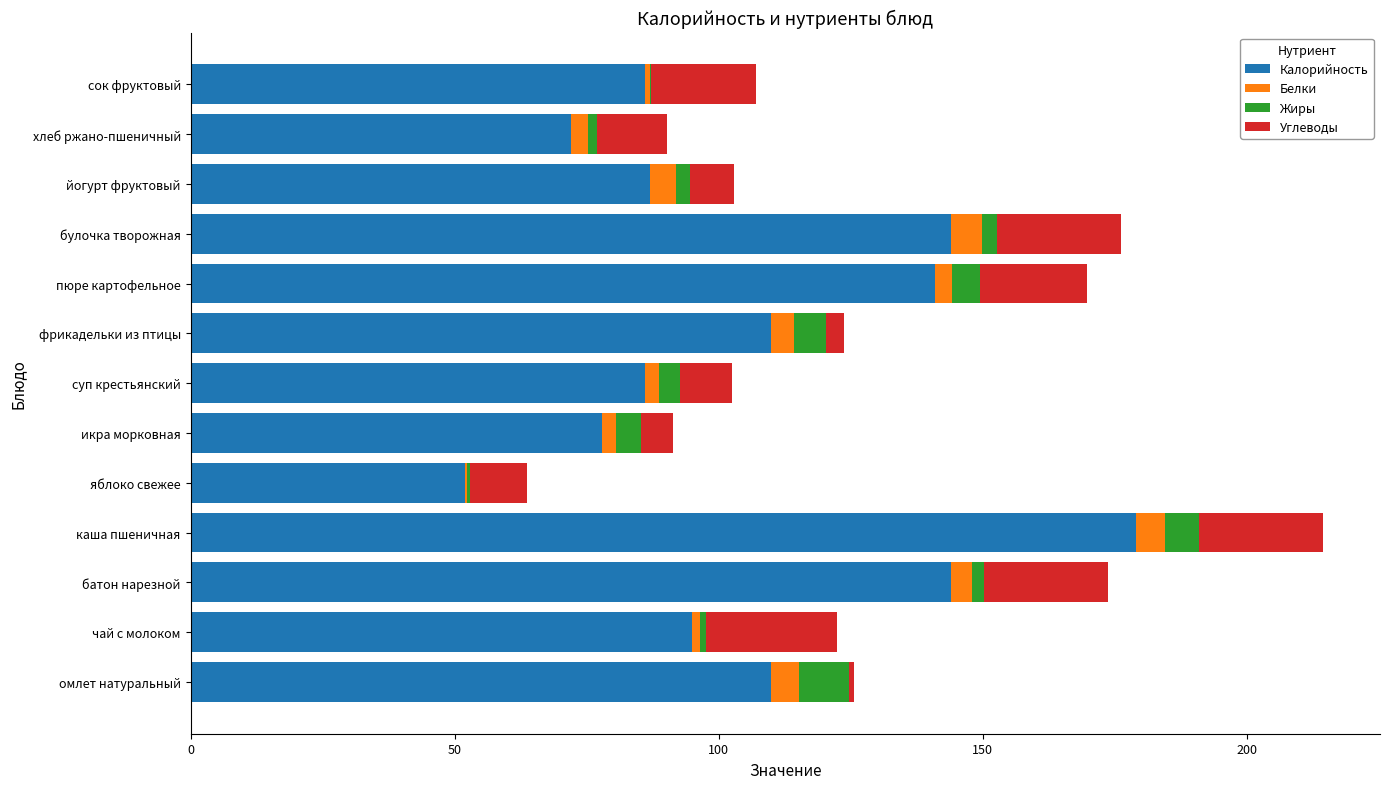

What is the maximum value for Калорийность?

179.0